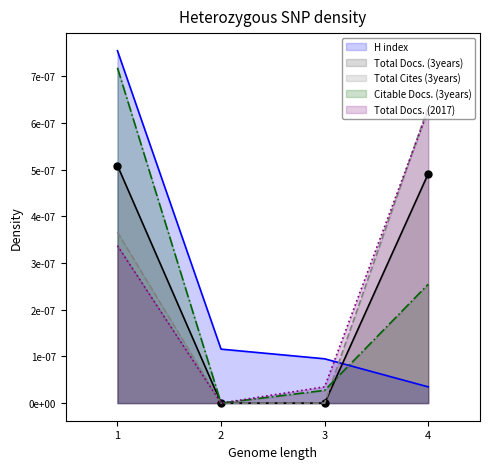

Where is H index nearest to the value 0?

4